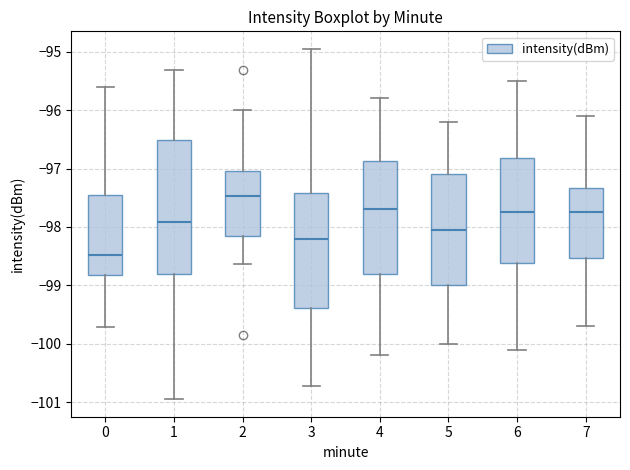

Comparing the boxes themselves (not the whiskers), which one is the tallest?

1